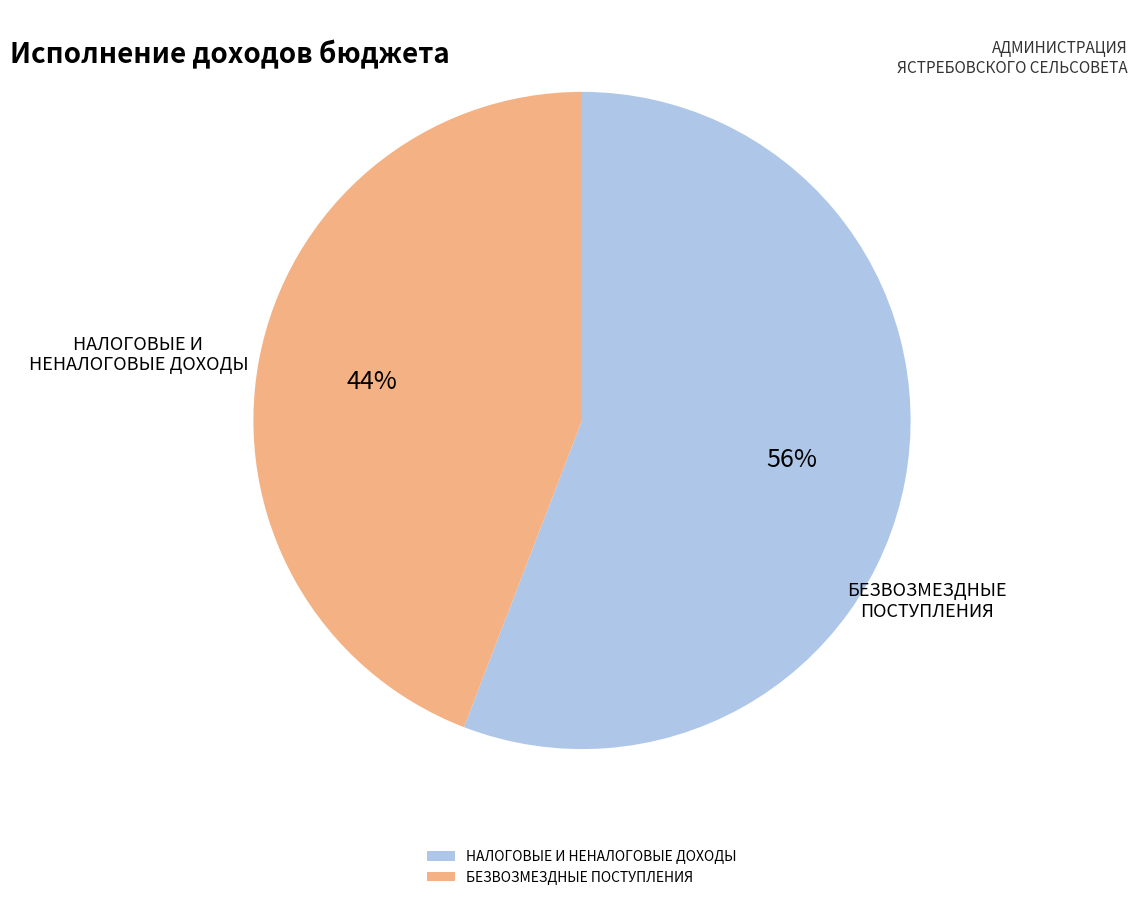

Is the sum of НАЛОГОВЫЕ И НЕНАЛОГОВЫЕ ДОХОДЫ and БЕЗВОЗМЕЗДНЫЕ ПОСТУПЛЕНИЯ greater than half?

Yes